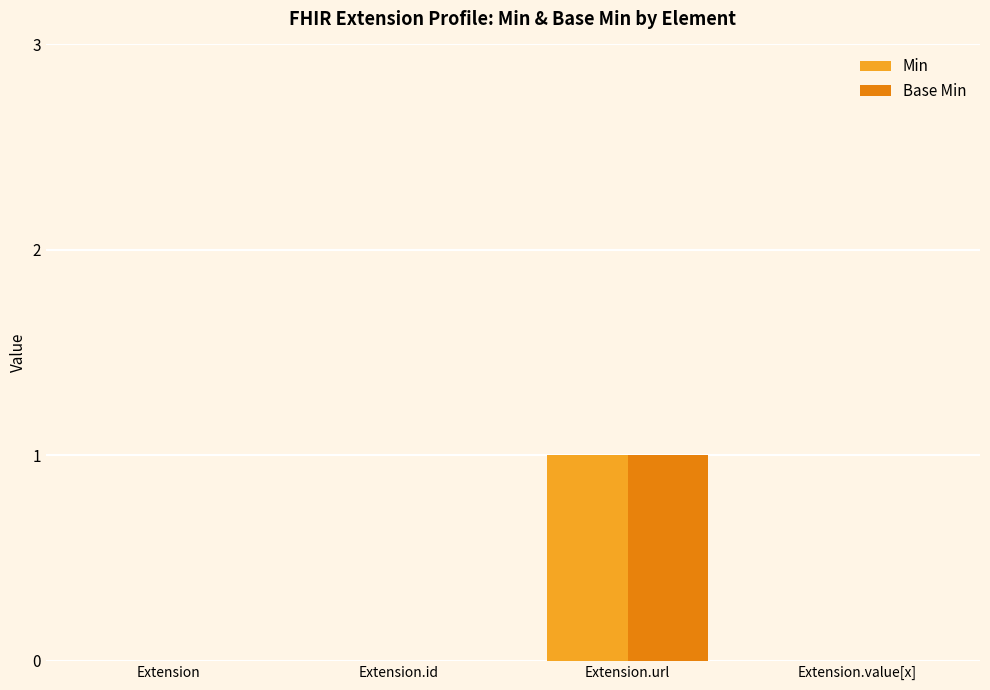

True or false: Min has a value of 0 at Extension.

True